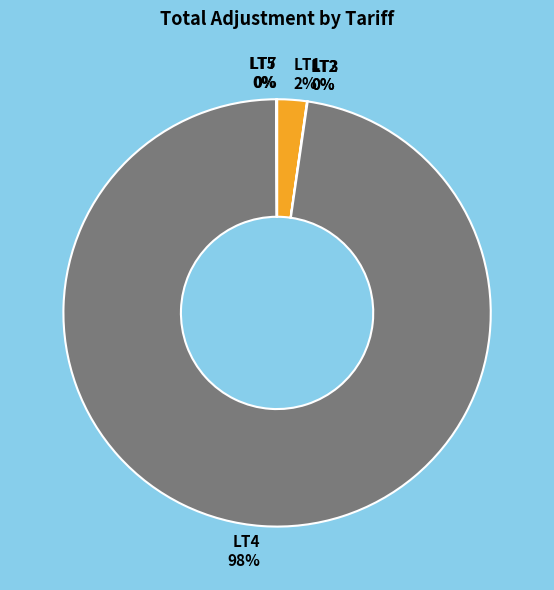

Is there any slice that represents more than half of the pie?

Yes